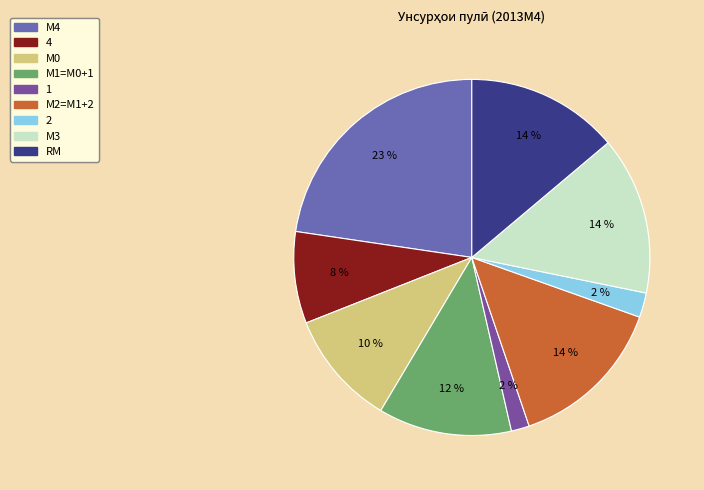

Does М0 represent more than half of the total?

No